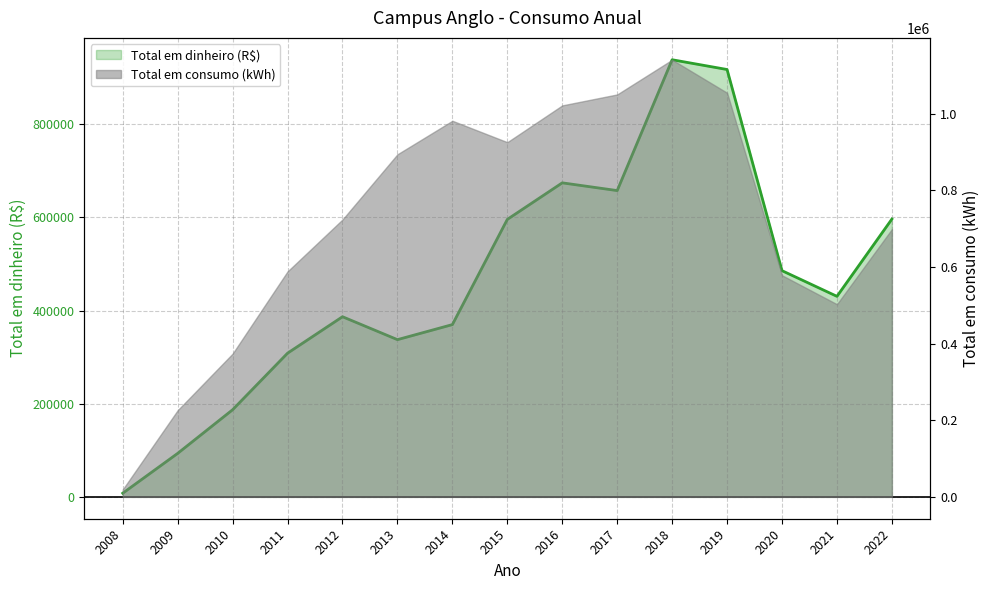

What is the minimum value shown in the chart?

7863.2